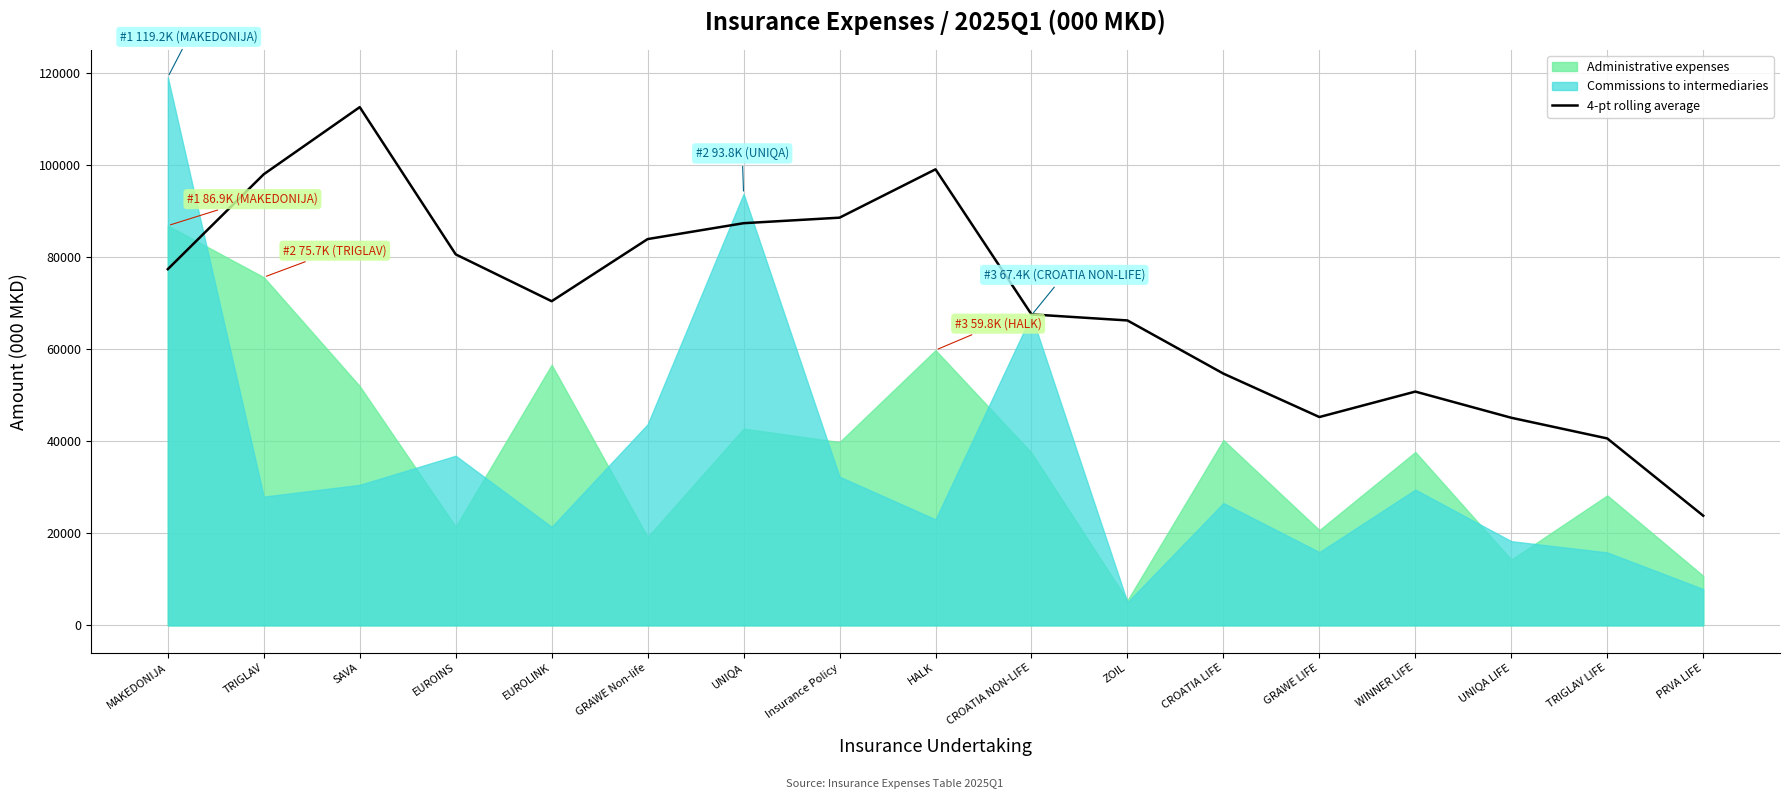

True or false: the data shows 50829.9 at WINNER LIFE.

True